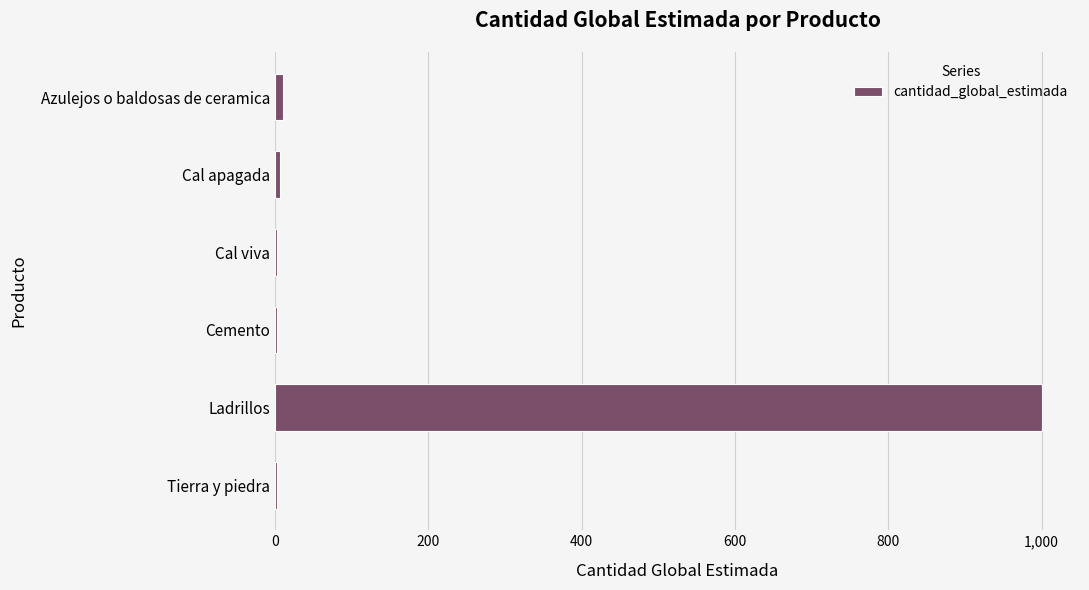

Between Ladrillos and Cal apagada, which is larger?

Ladrillos